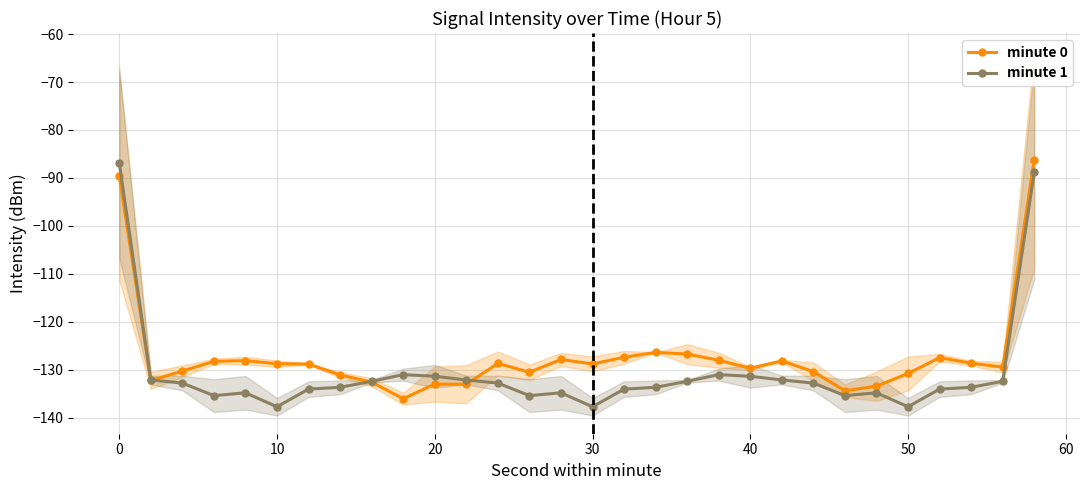

What is the minimum value for minute 0?

-136.0